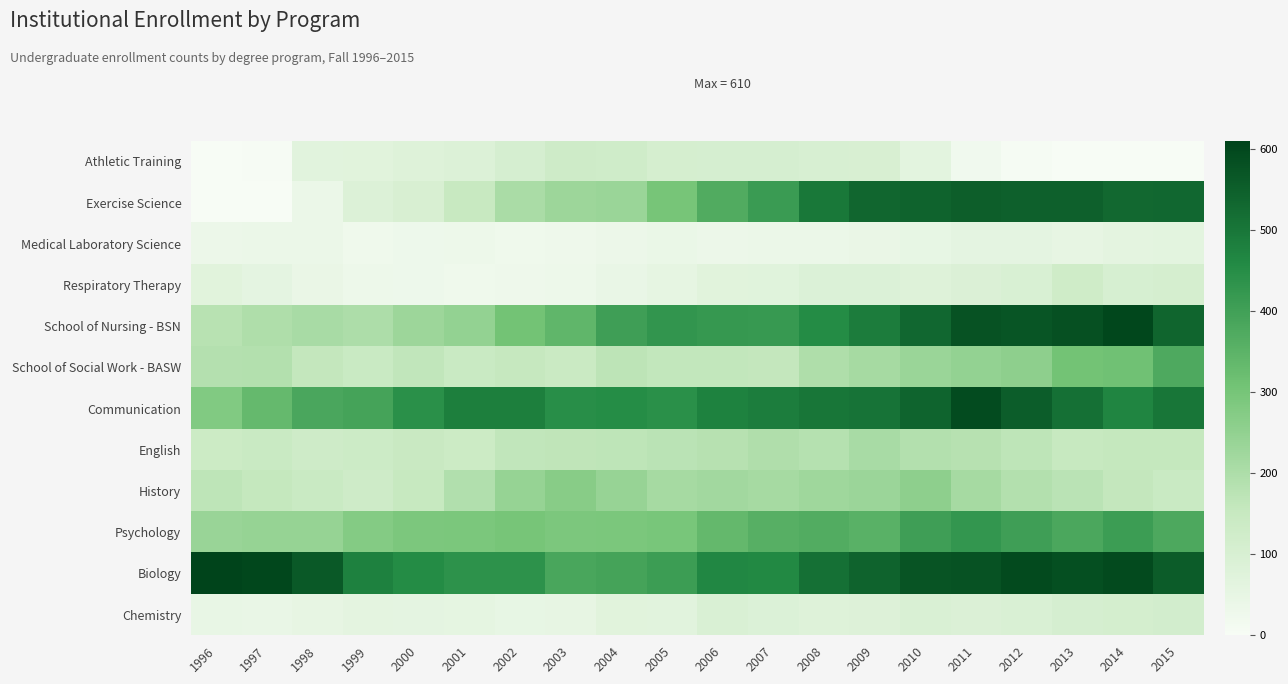

Reading left to right, transcribe all the data shown in this chart.

Athletic Training: 1996=0	1997=3	1998=67	1999=71	2000=80	2001=85	2002=106	2003=129	2004=124	2005=108	2006=107	2007=105	2008=102	2009=100	2010=63	2011=20	2012=7	2013=0	2014=0	2015=0
Exercise Science: 1996=0	1997=0	1998=37	1999=85	2000=98	2001=149	2002=207	2003=231	2004=235	2005=298	2006=370	2007=414	2008=497	2009=536	2010=542	2011=551	2012=546	2013=547	2014=529	2015=533
Medical Laboratory Science: 1996=35	1997=37	1998=38	1999=25	2000=29	2001=31	2002=24	2003=27	2004=35	2005=39	2006=34	2007=36	2008=36	2009=41	2010=50	2011=58	2012=59	2013=52	2014=61	2015=64
Respiratory Therapy: 1996=71	1997=58	1998=41	1999=31	2000=29	2001=24	2002=28	2003=32	2004=43	2005=54	2006=70	2007=73	2008=88	2009=86	2010=80	2011=89	2012=96	2013=127	2014=104	2015=108
School of Nursing - BSN: 1996=180	1997=197	1998=208	1999=198	2000=229	2001=247	2002=305	2003=341	2004=403	2005=428	2006=421	2007=418	2008=453	2009=488	2010=533	2011=578	2012=570	2013=583	2014=601	2015=538
School of Social Work - BASW: 1996=188	1997=189	1998=159	1999=144	2000=164	2001=145	2002=154	2003=141	2004=170	2005=160	2006=160	2007=159	2008=196	2009=213	2010=235	2011=247	2012=256	2013=307	2014=310	2015=375
Communication: 1996=279	1997=332	1998=383	1999=391	2000=441	2001=482	2002=483	2003=446	2004=451	2005=441	2006=475	2007=485	2008=501	2009=507	2010=539	2011=591	2012=554	2013=514	2014=468	2015=502
English: 1996=137	1997=145	1998=130	1999=134	2000=146	2001=136	2002=163	2003=165	2004=168	2005=174	2006=183	2007=194	2008=184	2009=208	2010=190	2011=183	2012=169	2013=151	2014=155	2015=157
History: 1996=169	1997=157	1998=144	1999=131	2000=151	2001=193	2002=241	2003=267	2004=240	2005=213	2006=221	2007=214	2008=224	2009=233	2010=256	2011=214	2012=190	2013=176	2014=159	2015=145
Psychology: 1996=238	1997=241	1998=241	1999=276	2000=290	2001=292	2002=300	2003=289	2004=292	2005=296	2006=334	2007=359	2008=369	2009=355	2010=403	2011=426	2012=404	2013=380	2014=408	2015=377
Biology: 1996=610	1997=601	1998=563	1999=477	2000=453	2001=437	2002=438	2003=386	2004=391	2005=408	2006=463	2007=462	2008=513	2009=541	2010=572	2011=578	2012=594	2013=586	2014=594	2015=556
Chemistry: 1996=46	1997=45	1998=51	1999=60	2000=59	2001=56	2002=50	2003=51	2004=70	2005=67	2006=93	2007=86	2008=81	2009=83	2010=94	2011=90	2012=94	2013=107	2014=110	2015=115